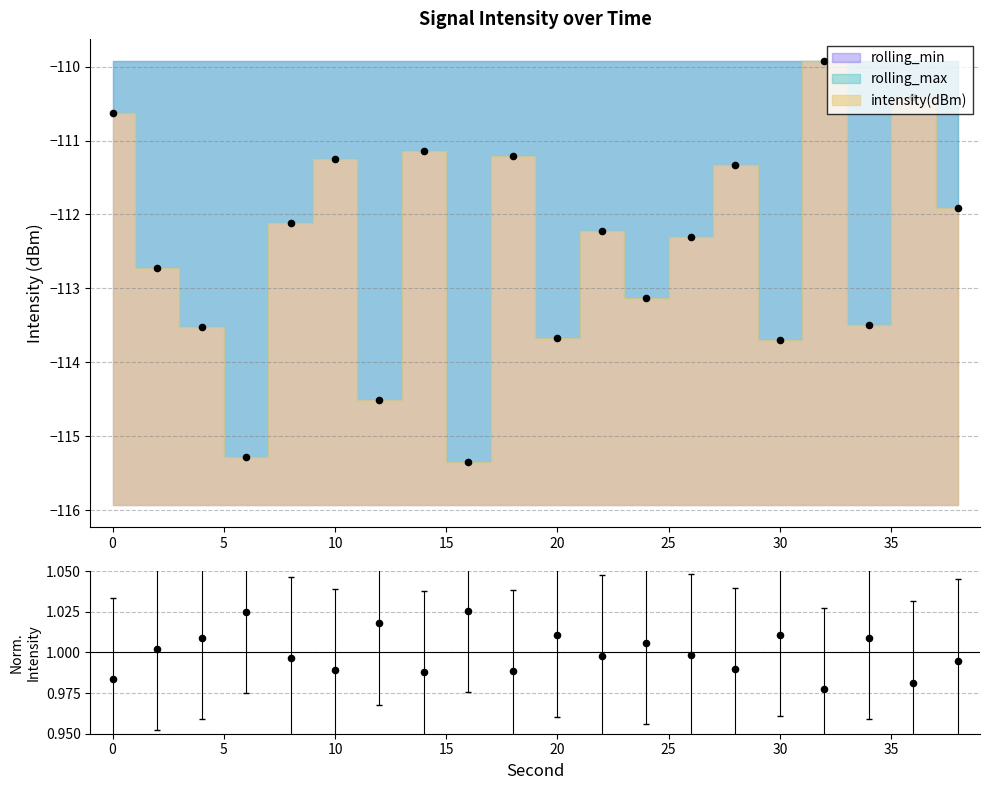

Between 15 and 25, which is larger?

25